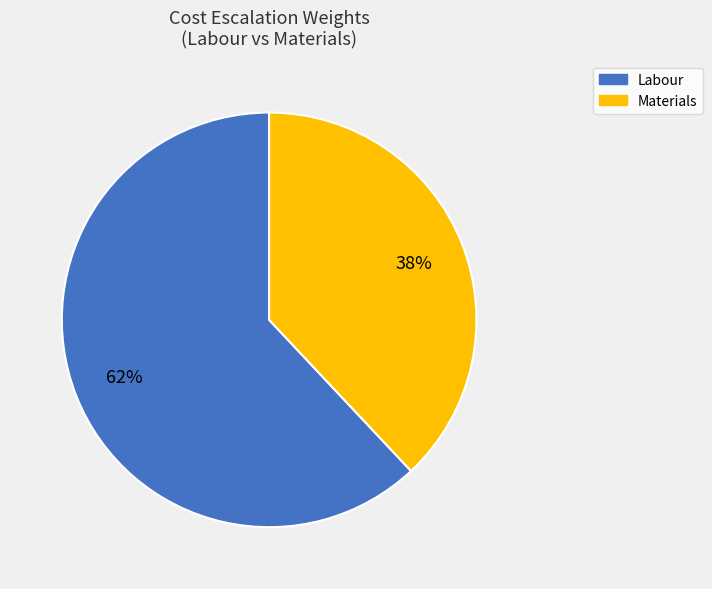

Between Materials and Labour, which is larger?

Labour